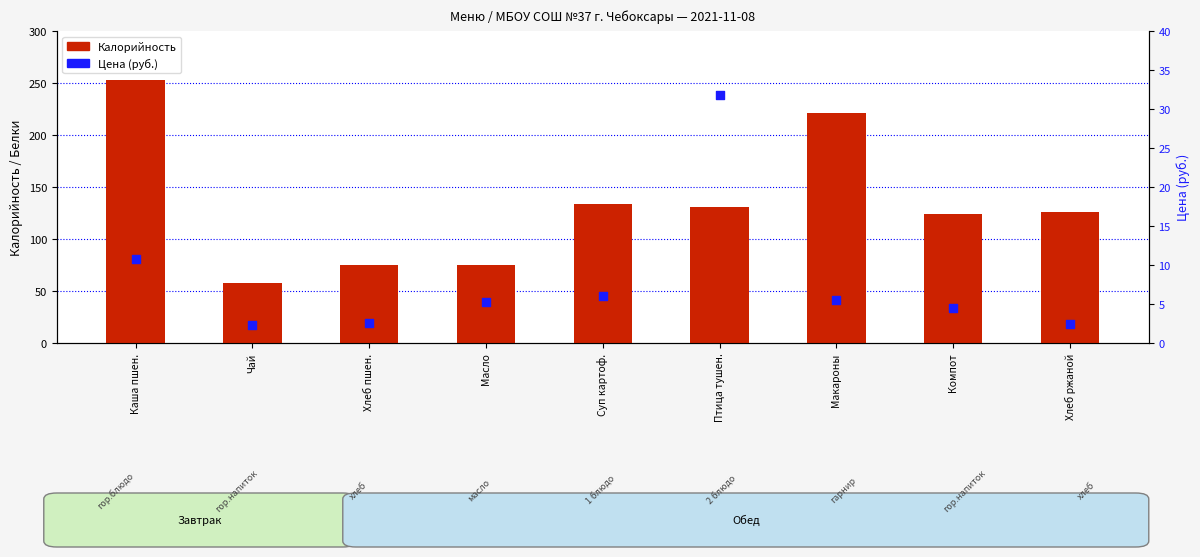

What are all the series names shown in the legend?

Калорийность, Цена (руб.)